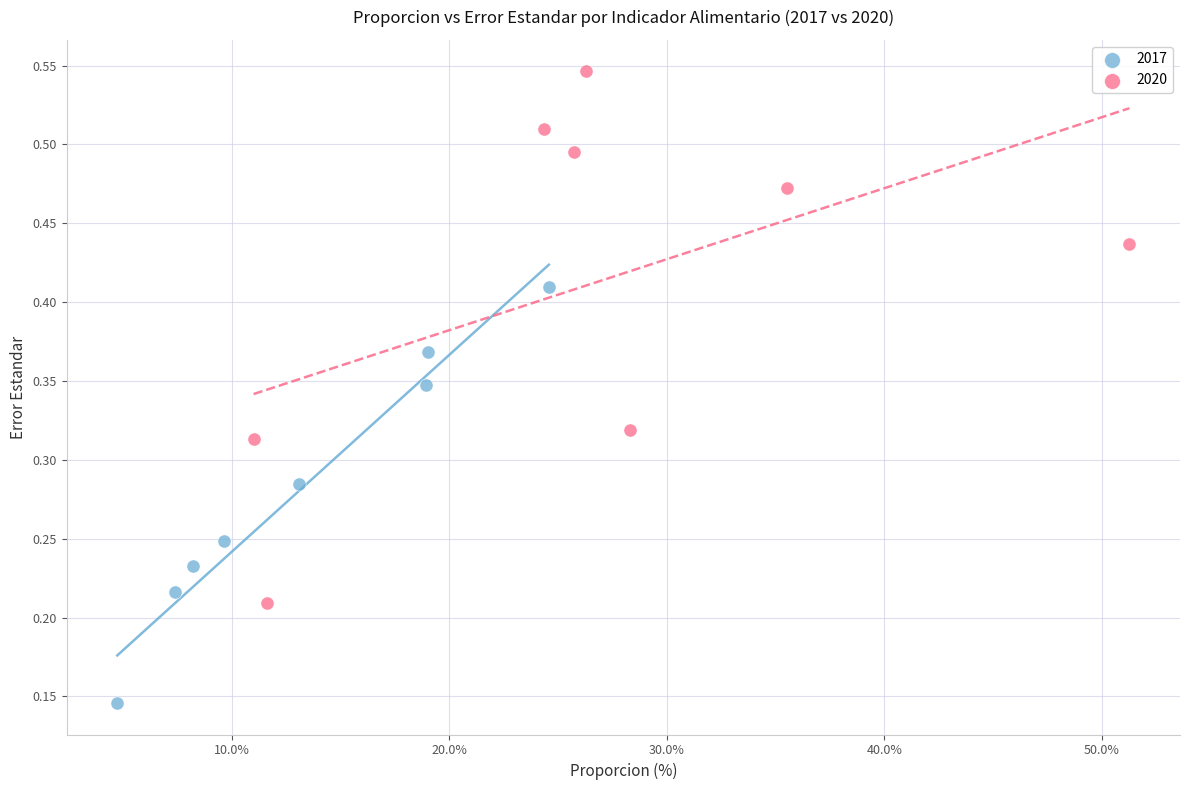

Which series contains the highest Y value?

2020